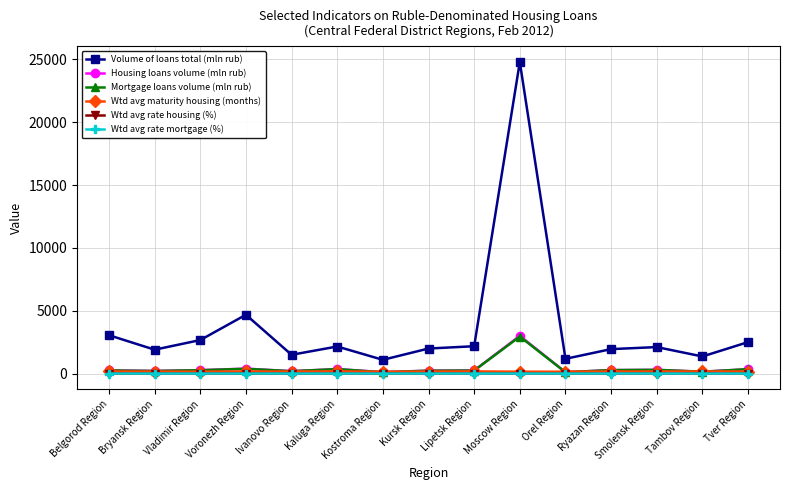

How many data points does each series have?

15